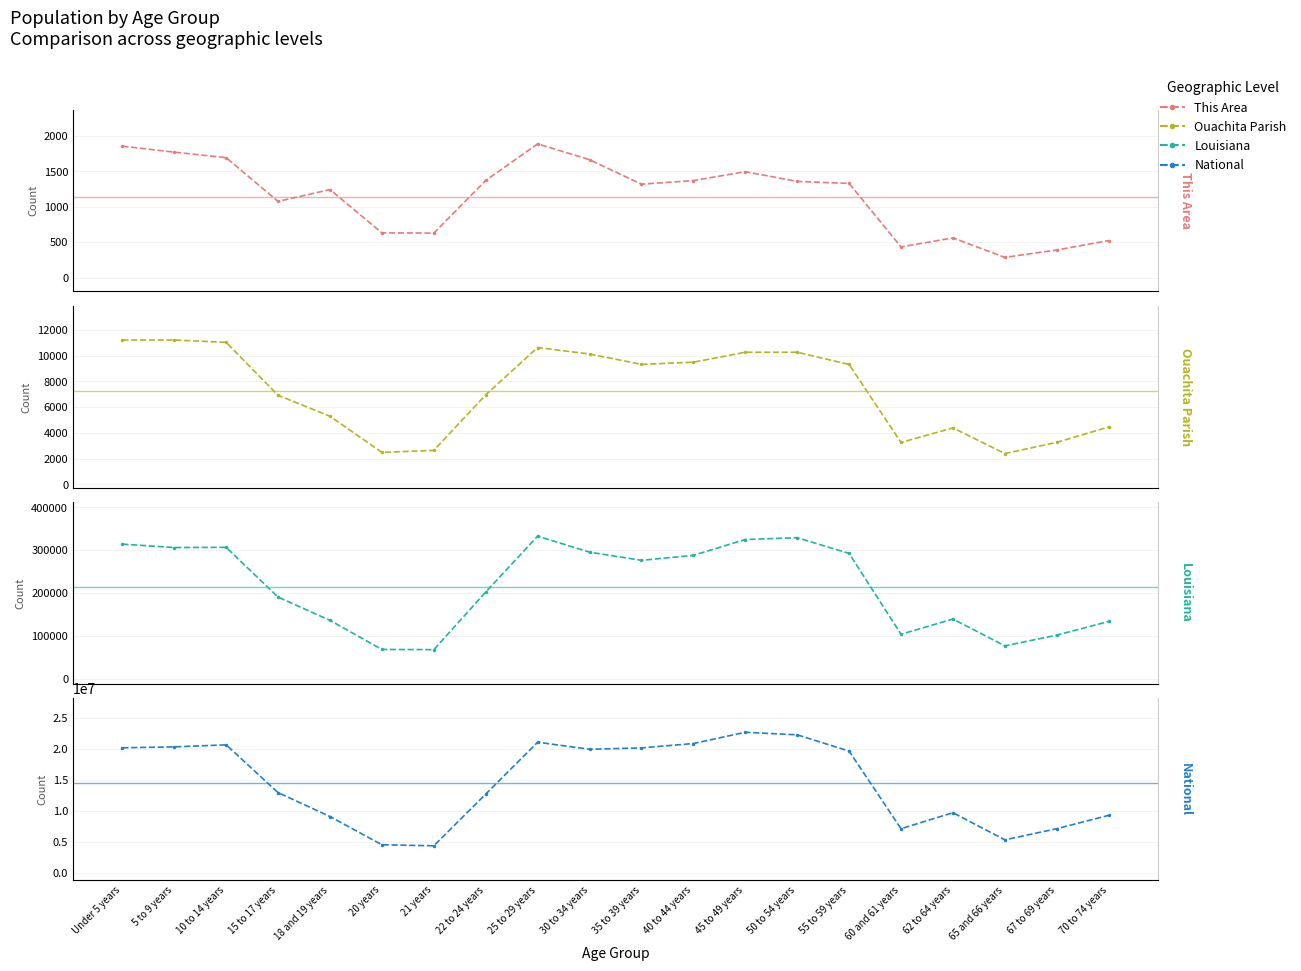

What is the difference between the highest and lowest values at 62 to 64 years?

9703636